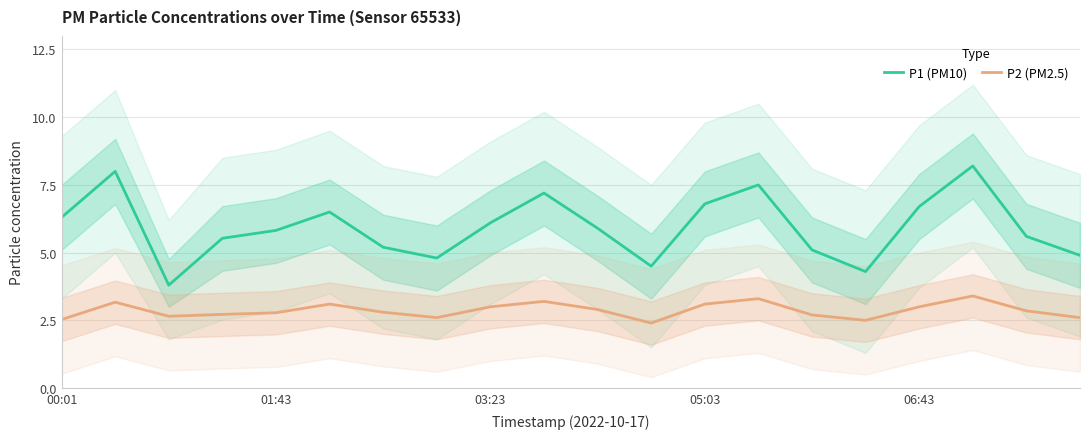

What value does the P1 (PM10) series have at 15?

4.3